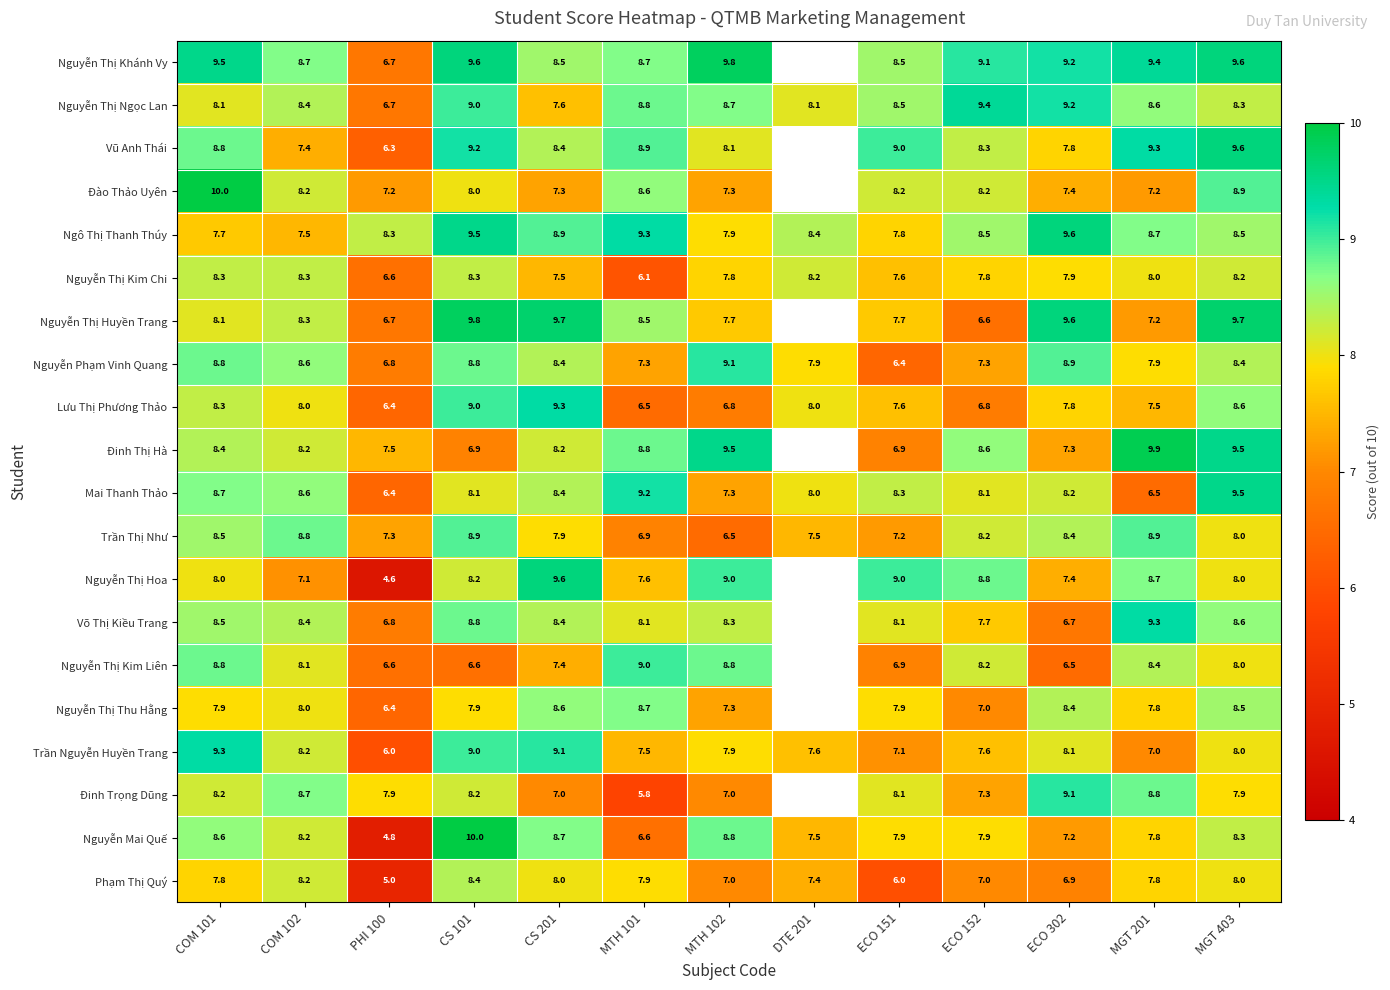

What is the average value of the Lưu Thị Phương Thảo series?

7.7